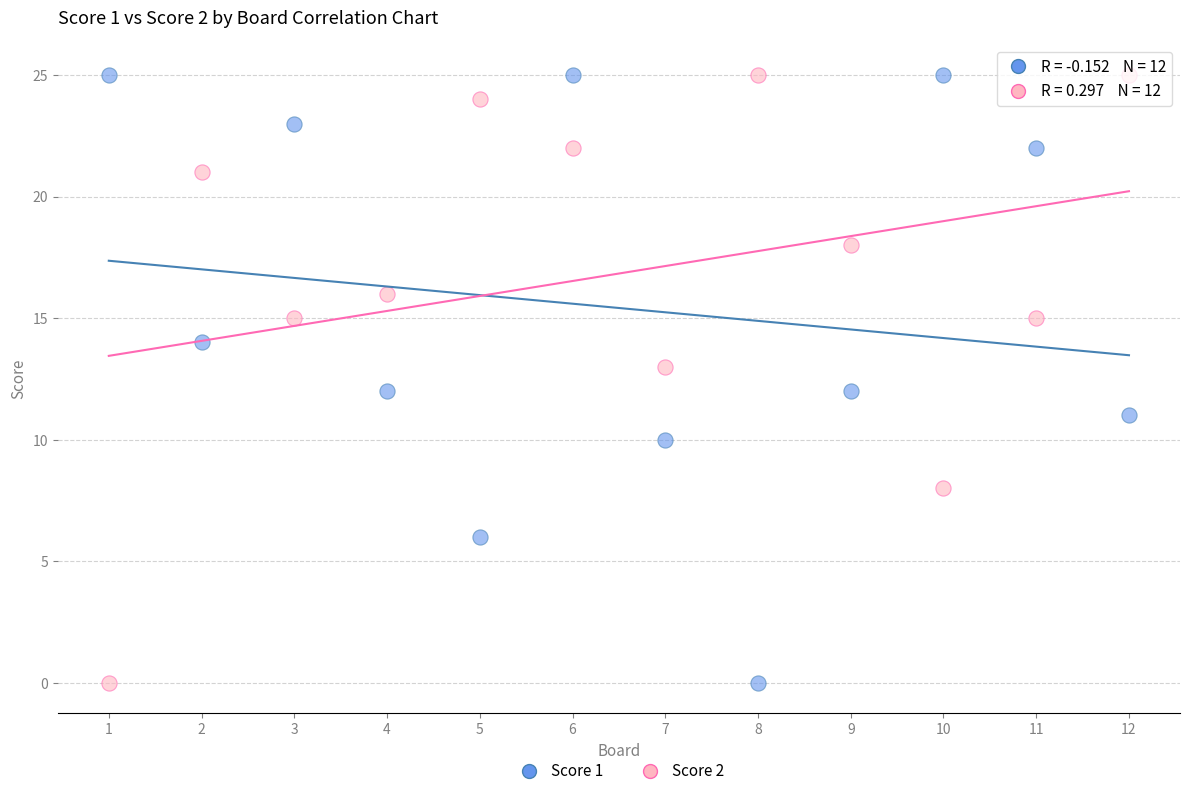

What is the X range (max minus min) for the scatter plot?

11